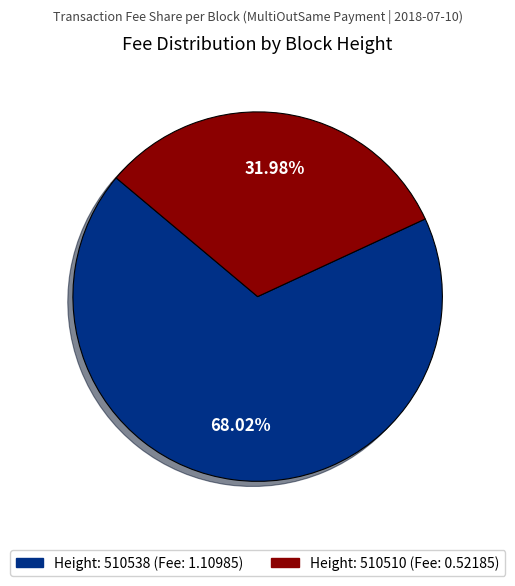

Is there any slice that represents more than half of the pie?

Yes